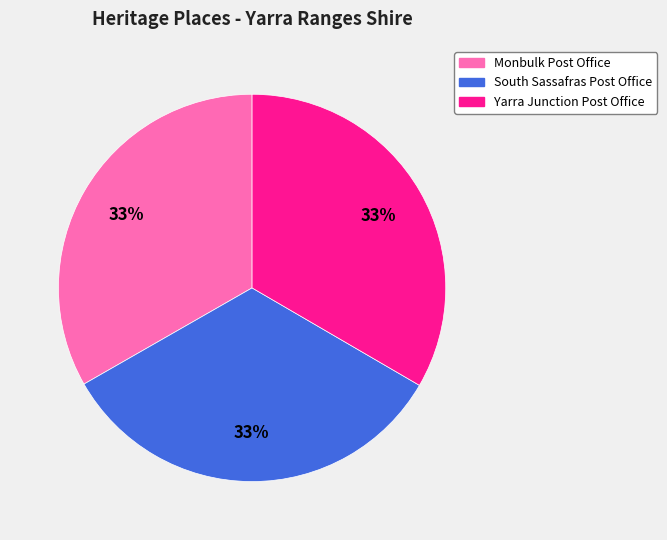

To the nearest percent, what is the average slice percentage?

33%